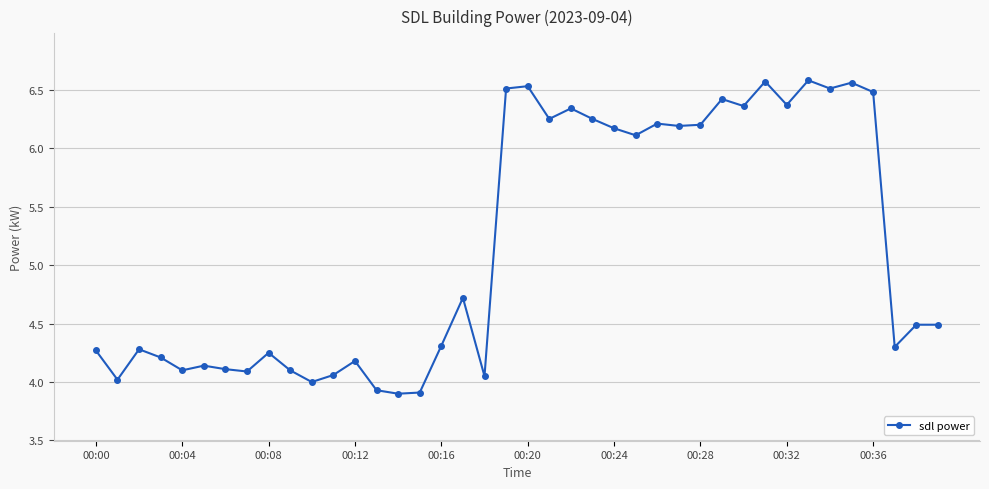

What is the smallest value displayed?

3.9